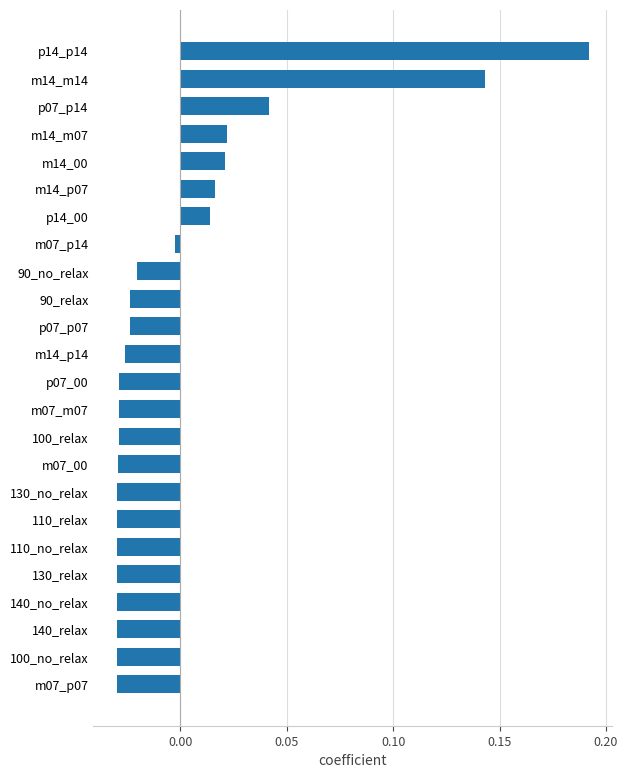

Which label corresponds to the largest value in the chart?

p14_p14